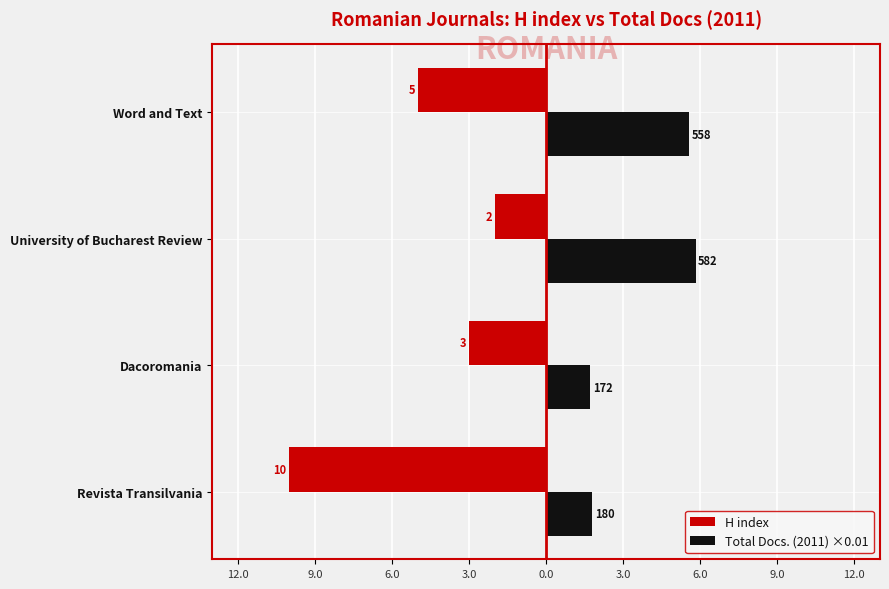

Count the number of categories in the chart.

4